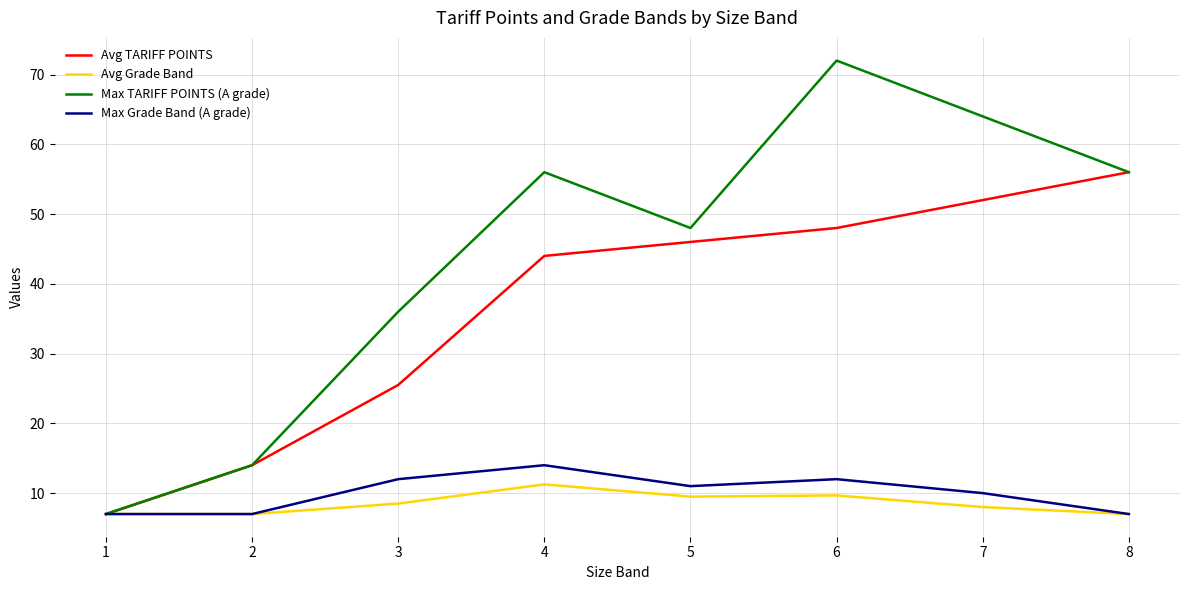

Which series changed the most between 1 and 6?

Max TARIFF POINTS (A grade)